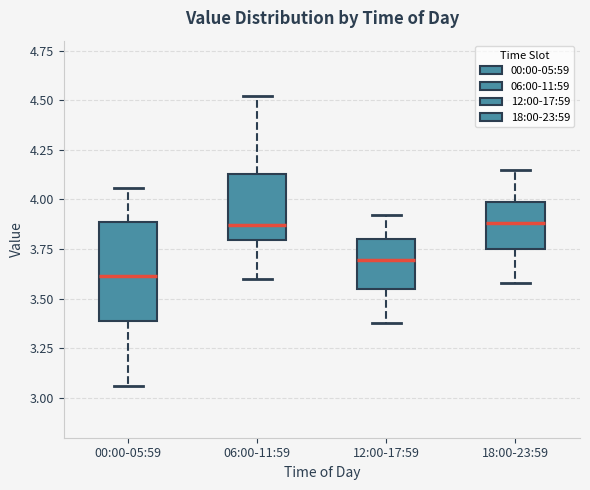

Which box has the lowest median line?

00:00-05:59